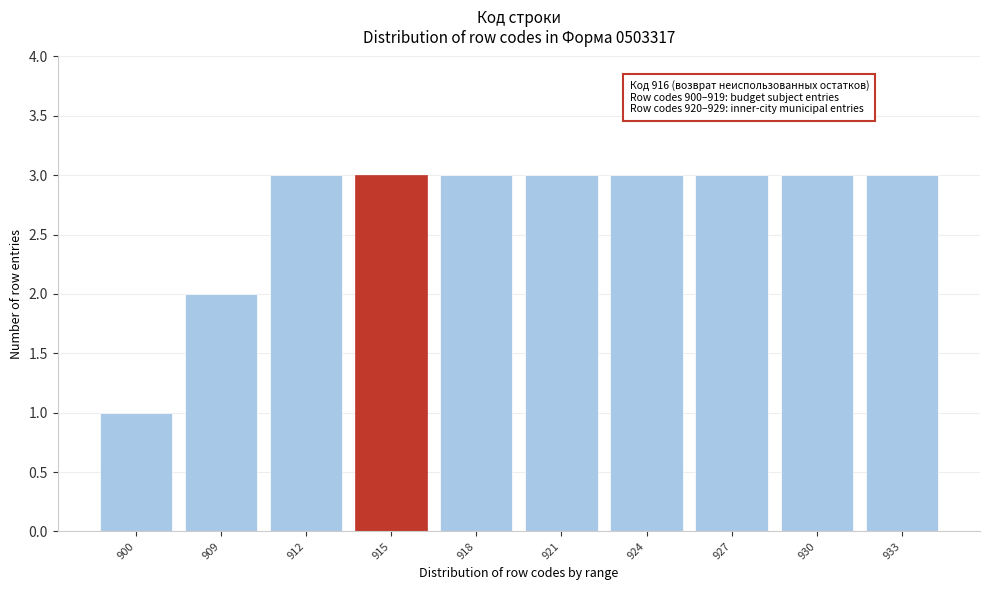

Reading left to right, transcribe all the data shown in this chart.

900=1	909=2	912=3	915=3	918=3	921=3	924=3	927=3	930=3	933=3